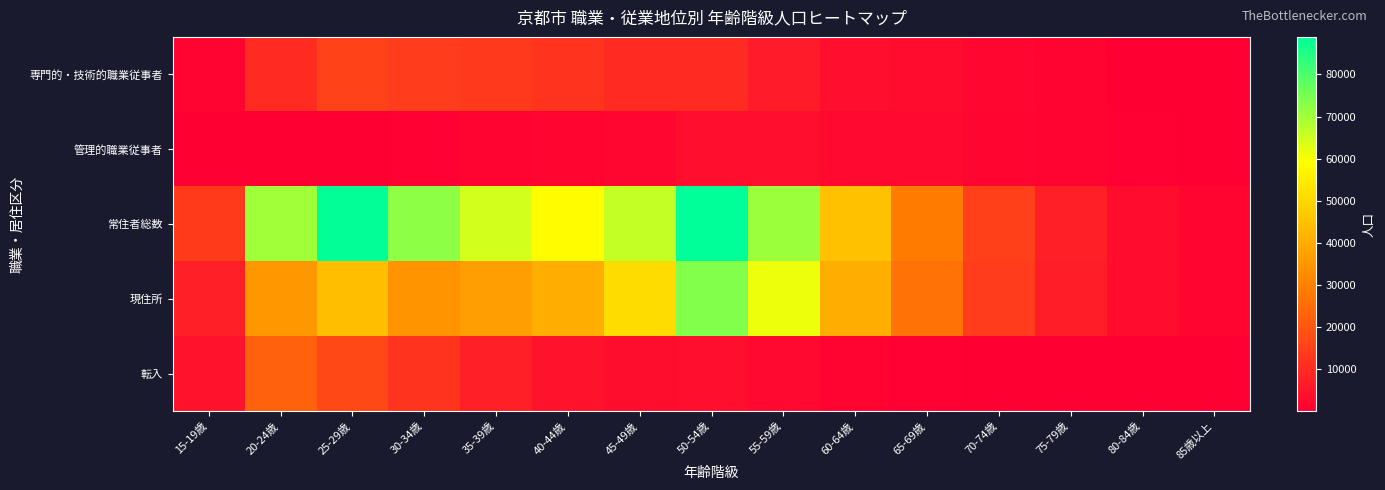

Rank the series at 60-64歳 from highest to lowest value.

常住者総数, 現住所, 専門的・技術的職業従事者, 管理的職業従事者, 転入